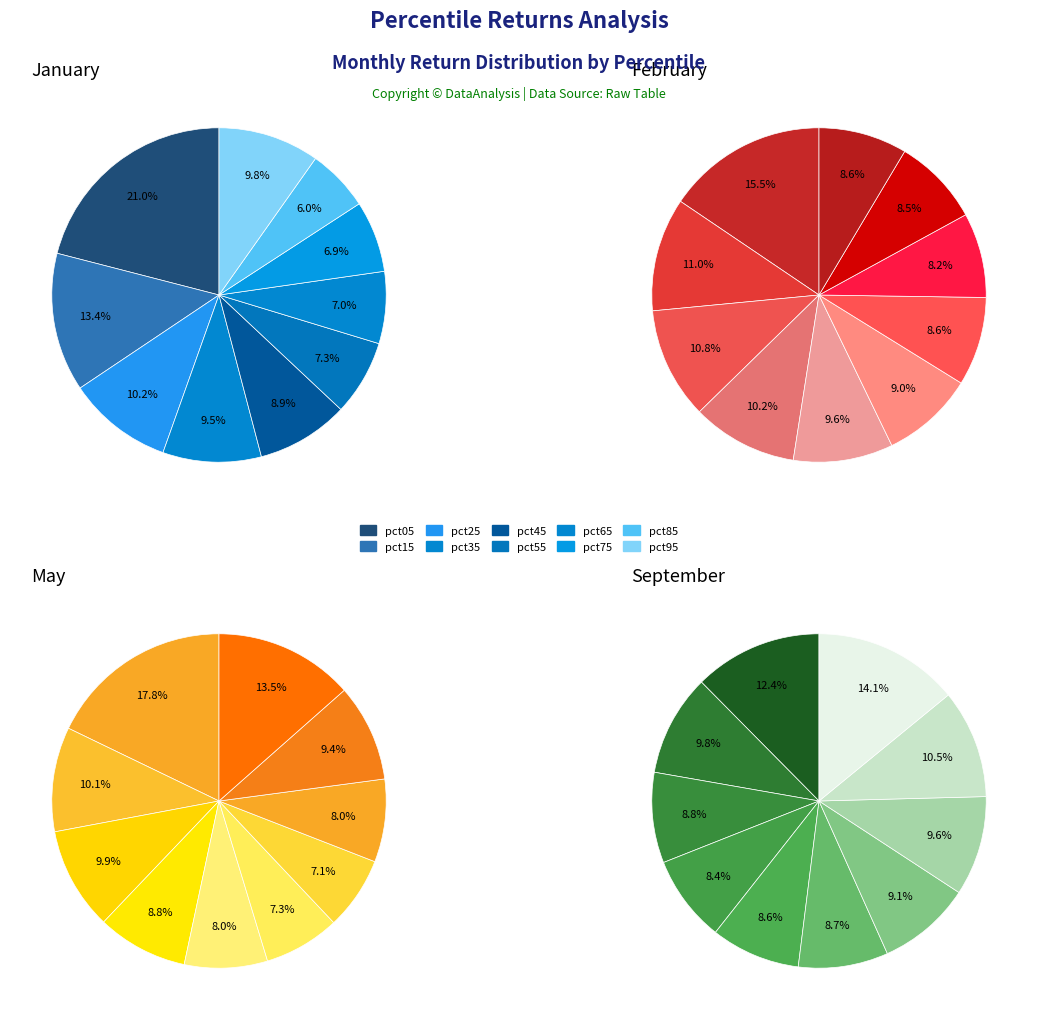

To the nearest percent, what percentage of the pie is values_jan?

21%